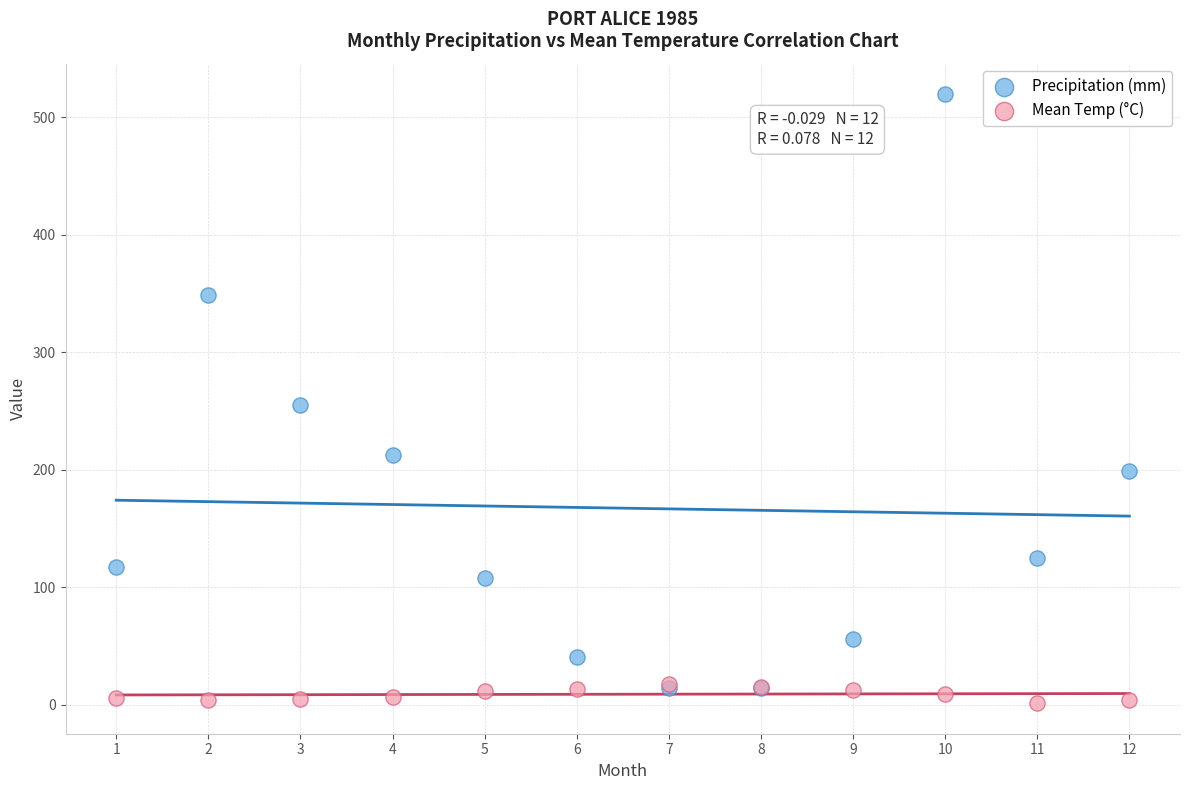

Which series has the widest spread of Y values?

Precipitation (mm)